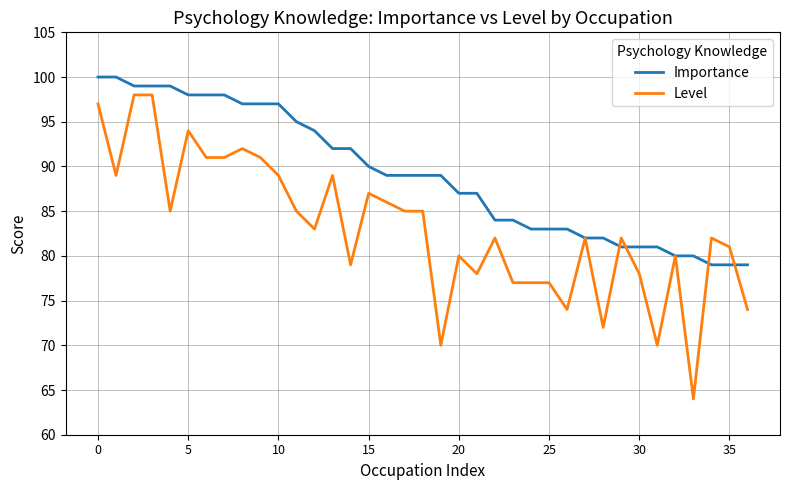

Which series has the largest total across all categories?

Importance